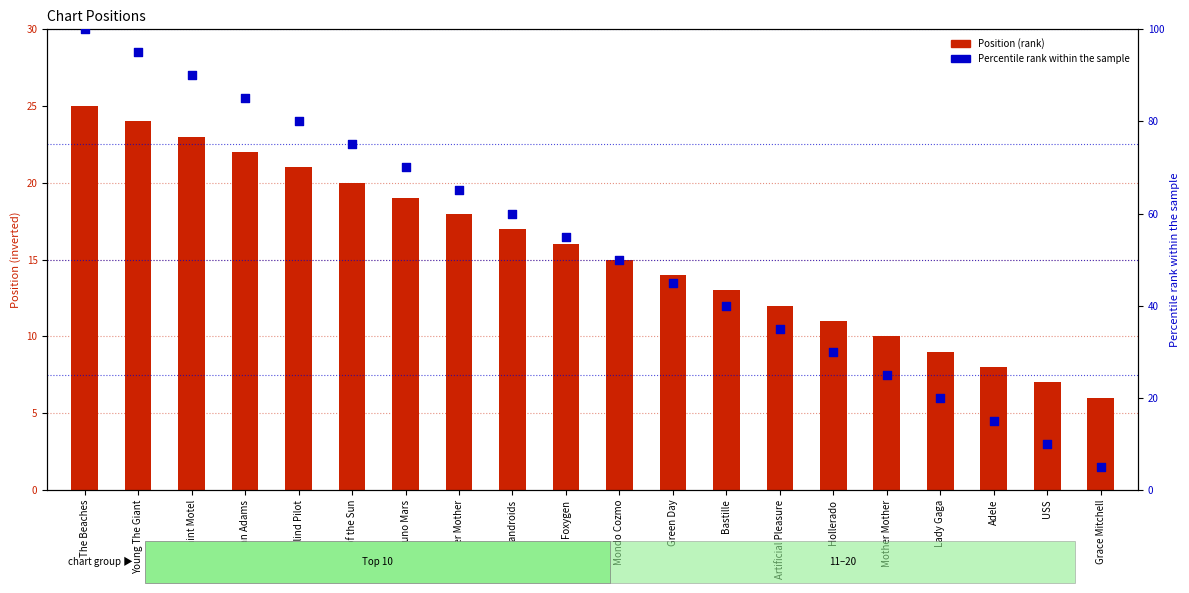

Which series has the largest Y range (max minus min)?

Percentile rank